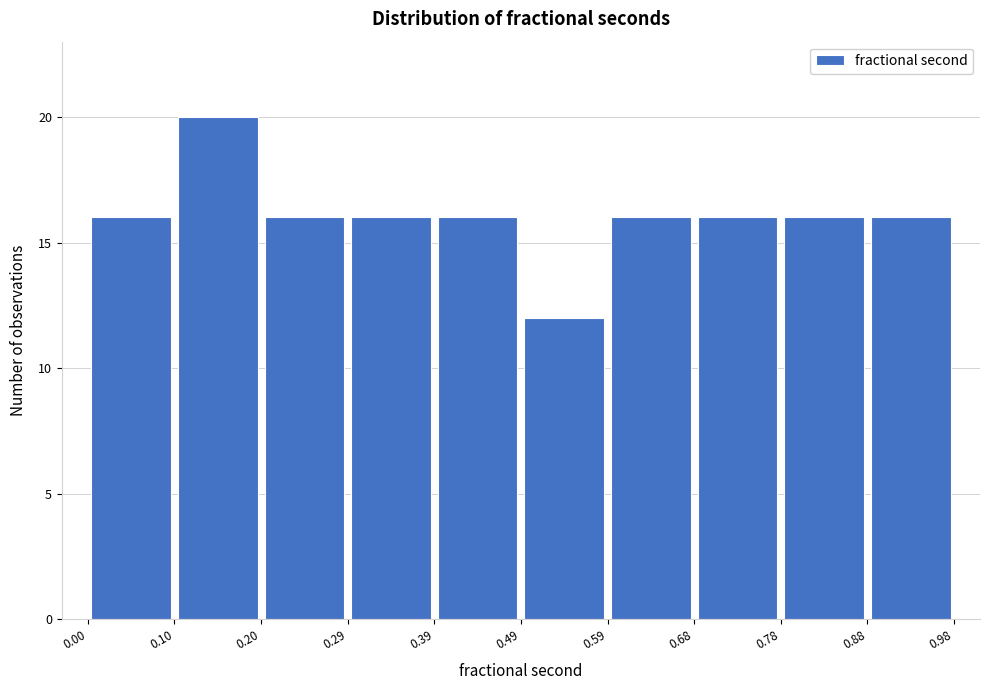

Reading left to right, list every bar in this chart as the range it spans on the x-axis followed by its height. The values are not printed on the chart, so give them approximately, as read against the axis.

0.00 to 0.10: 16
0.10 to 0.20: 20
0.20 to 0.29: 16
0.29 to 0.39: 16
0.39 to 0.49: 16
0.49 to 0.59: 12
0.59 to 0.68: 16
0.68 to 0.78: 16
0.78 to 0.88: 16
0.88 to 0.98: 16